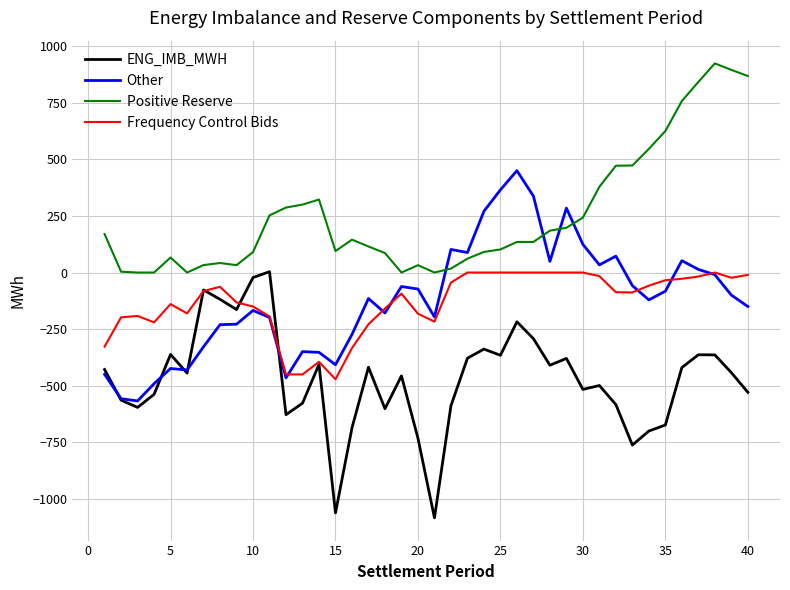

How many values in Other are above zero?

13